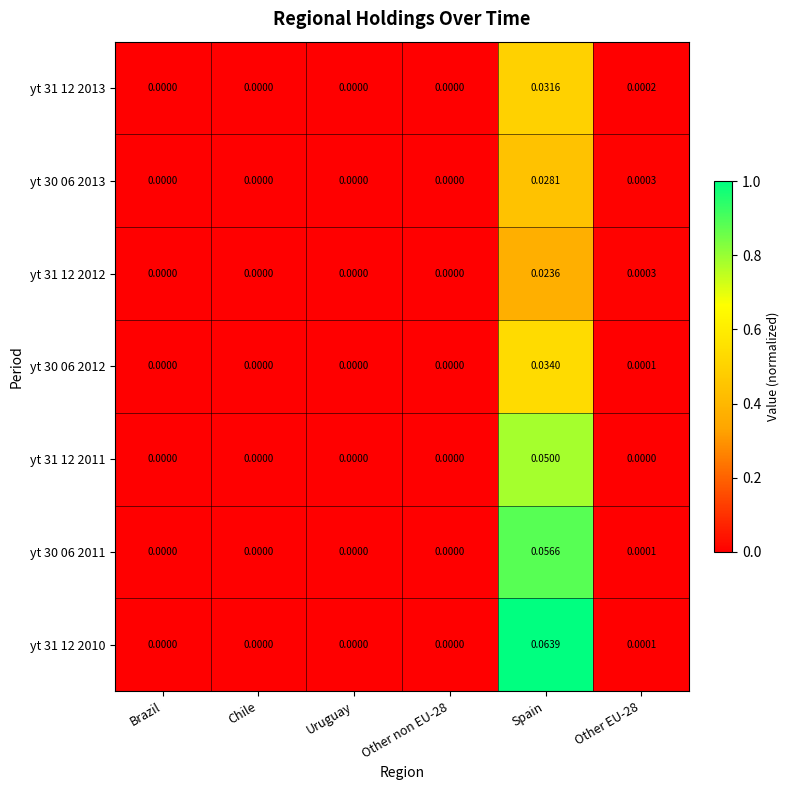

Which label corresponds to the largest value in the chart?

Spain